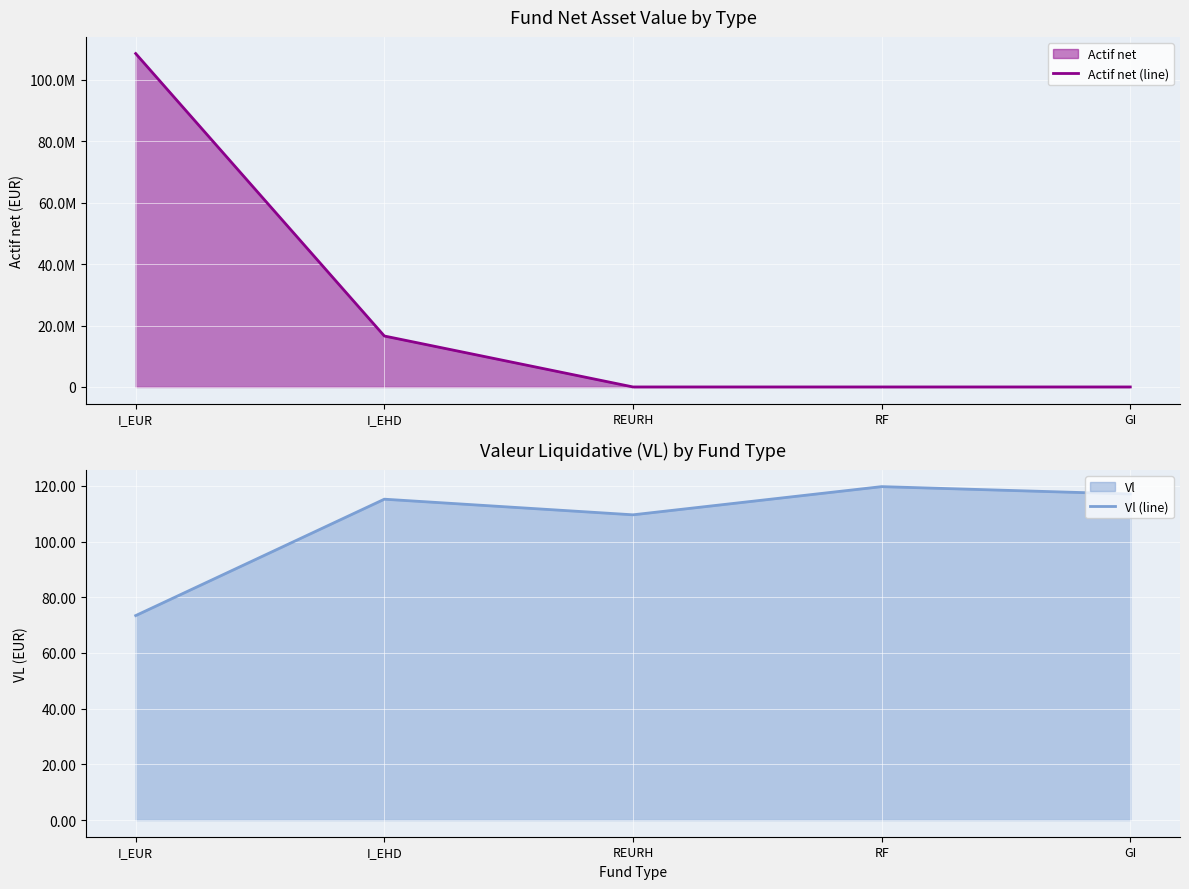

True or false: Vl (line) and Actif net (line) cross at least once.

False